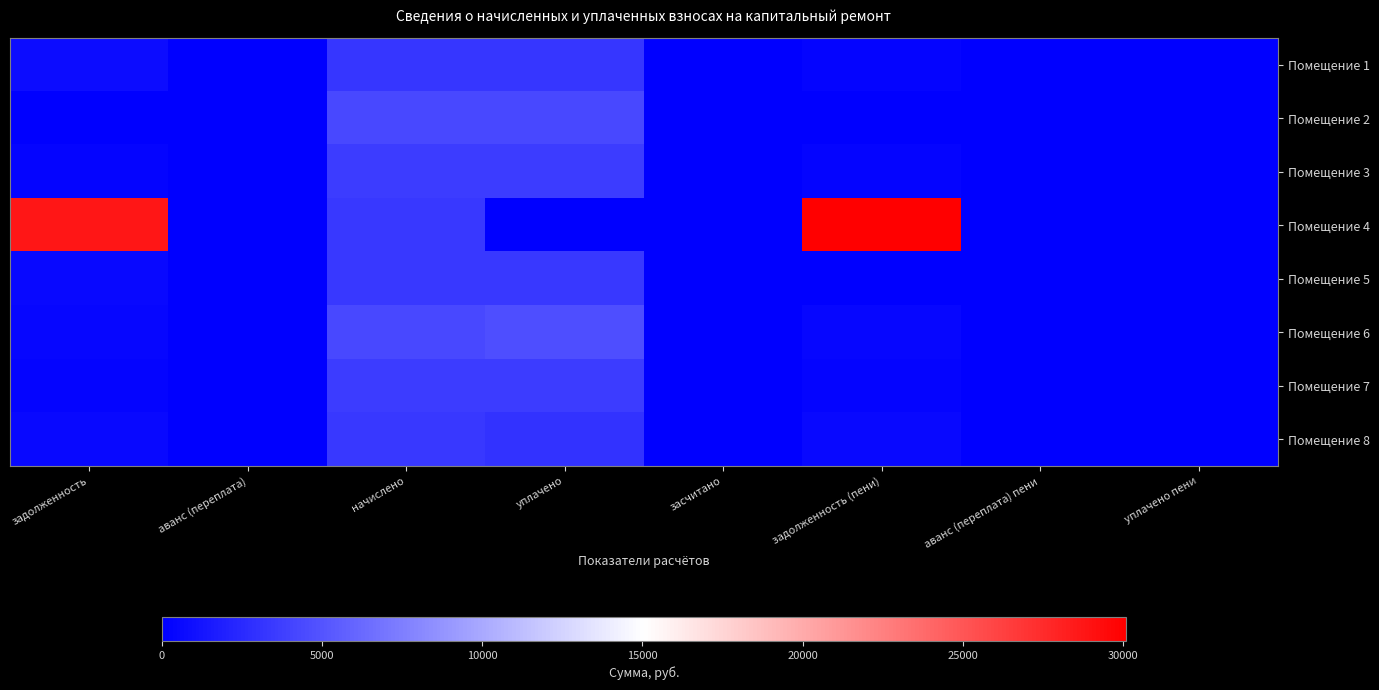

Reading left to right, transcribe all the data shown in this chart.

Помещение 1: задолженность=821.0	аванс (переплата)=0.0	начислено=3277.8	уплачено=3277.8	засчитано=0.0	задолженность (пени)=273.1	аванс (переплата) пени=0.0	уплачено пени=6.0
Помещение 2: задолженность=0.0	аванс (переплата)=0.0	начислено=4304.9	уплачено=4304.9	засчитано=0.0	задолженность (пени)=0.0	аванс (переплата) пени=0.0	уплачено пени=0.0
Помещение 3: задолженность=298.0	аванс (переплата)=0.0	начислено=3576.5	уплачено=3576.5	засчитано=0.0	задолженность (пени)=298.0	аванс (переплата) пени=0.0	уплачено пени=0.0
Помещение 4: задолженность=28768.8	аванс (переплата)=0.0	начислено=3314.3	уплачено=0.0	засчитано=0.0	задолженность (пени)=30094.0	аванс (переплата) пени=0.0	уплачено пени=0.0
Помещение 5: задолженность=553.6	аванс (переплата)=0.0	начислено=3321.5	уплачено=3321.6	засчитано=0.0	задолженность (пени)=0.0	аванс (переплата) пени=0.0	уплачено пени=1.9
Помещение 6: задолженность=357.5	аванс (переплата)=0.0	начислено=4283.0	уплачено=4640.0	засчитано=0.0	задолженность (пени)=356.9	аванс (переплата) пени=0.0	уплачено пени=3.5
Помещение 7: задолженность=298.6	аванс (переплата)=0.0	начислено=3583.7	уплачено=3583.7	засчитано=0.0	задолженность (пени)=298.6	аванс (переплата) пени=0.0	уплачено пени=0.0
Помещение 8: задолженность=552.4	аванс (переплата)=0.0	начислено=3299.6	уплачено=3026.2	засчитано=0.0	задолженность (пени)=553.2	аванс (переплата) пени=0.0	уплачено пени=0.0